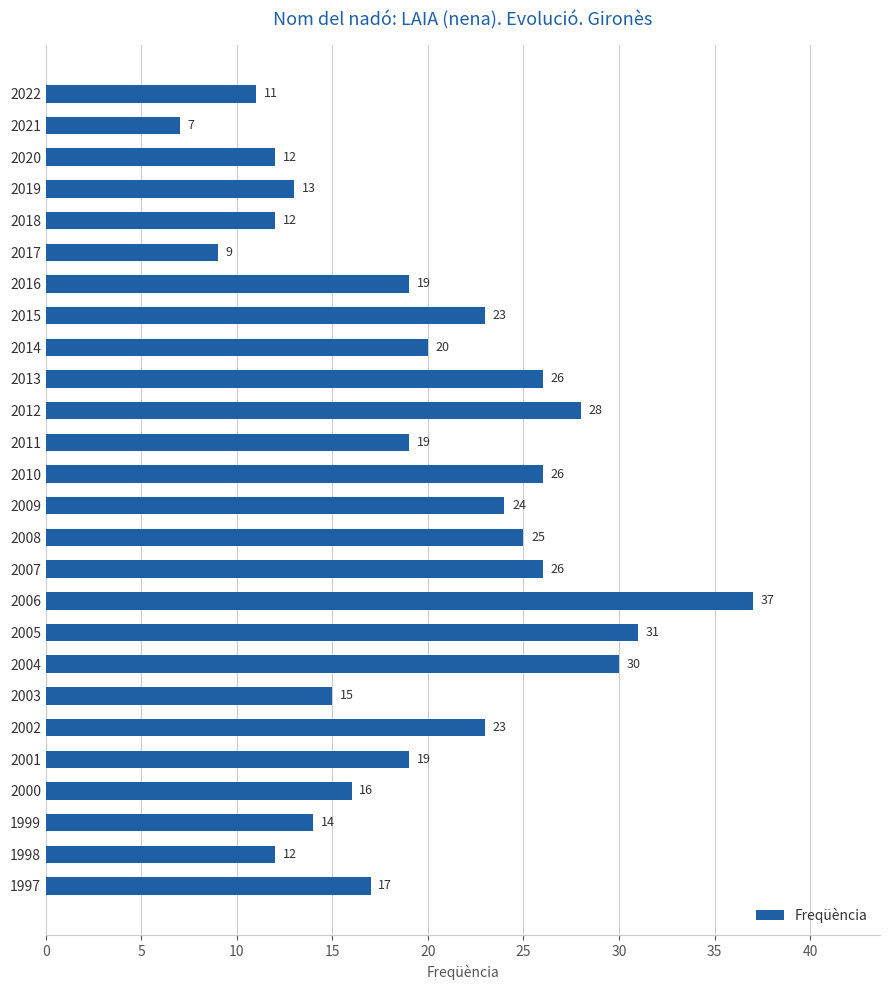

What is the change in value from 2003 to 1998?

-3